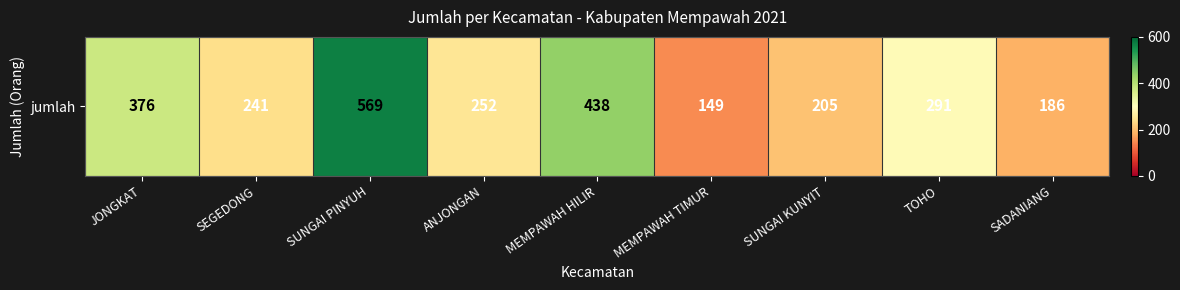

At which label is the value closest to 359?

JONGKAT